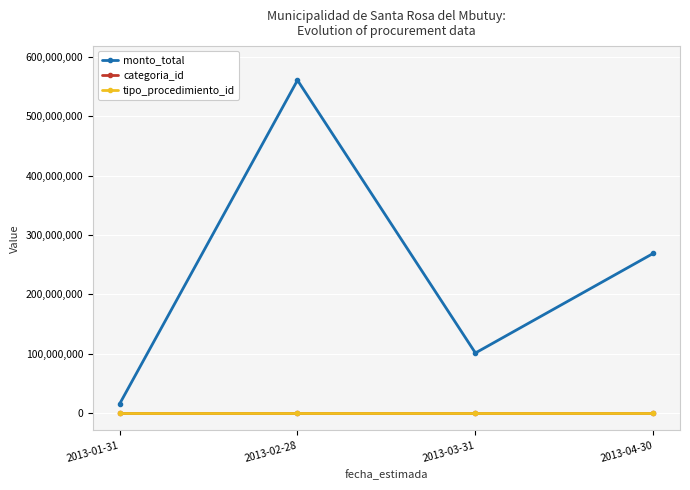

Reading right to left, what are all the values shown in this chart?

monto_total: 2013-04-30=269000000	2013-03-31=101000000	2013-02-28=561000000	2013-01-31=15000000
categoria_id: 2013-04-30=38	2013-03-31=21	2013-02-28=109	2013-01-31=39
tipo_procedimiento_id: 2013-04-30=3	2013-03-31=1	2013-02-28=7	2013-01-31=1